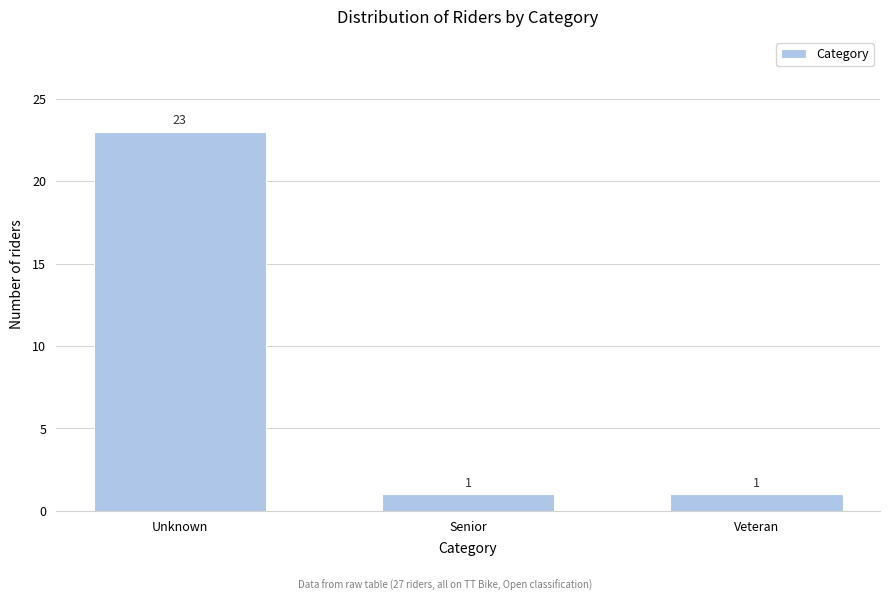

Reading left to right, extract all data points from this chart.

23	1	1